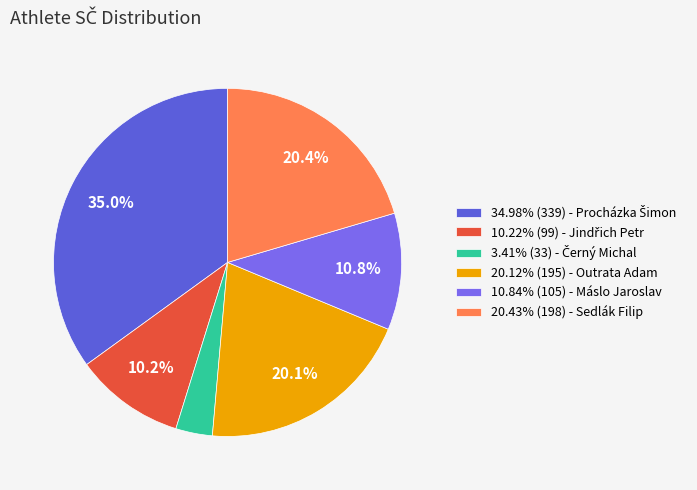

Is there a majority slice in this chart?

No